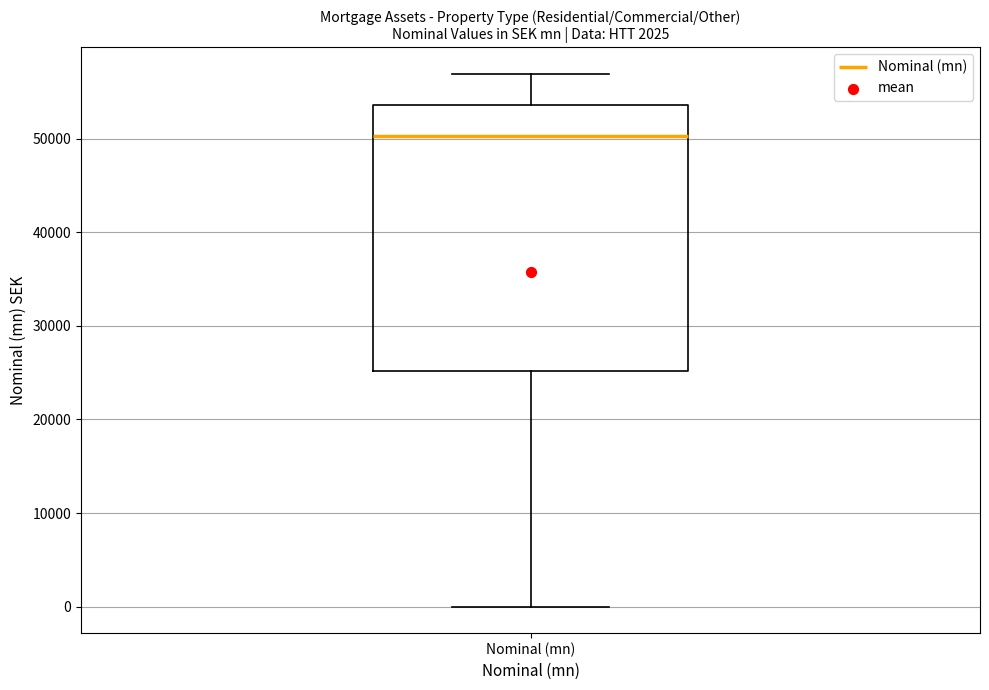

Where does the lower whisker of the box for Nominal (mn) end on the y-axis? The values are not printed on the chart, so give them approximately, as read against the axis.

0